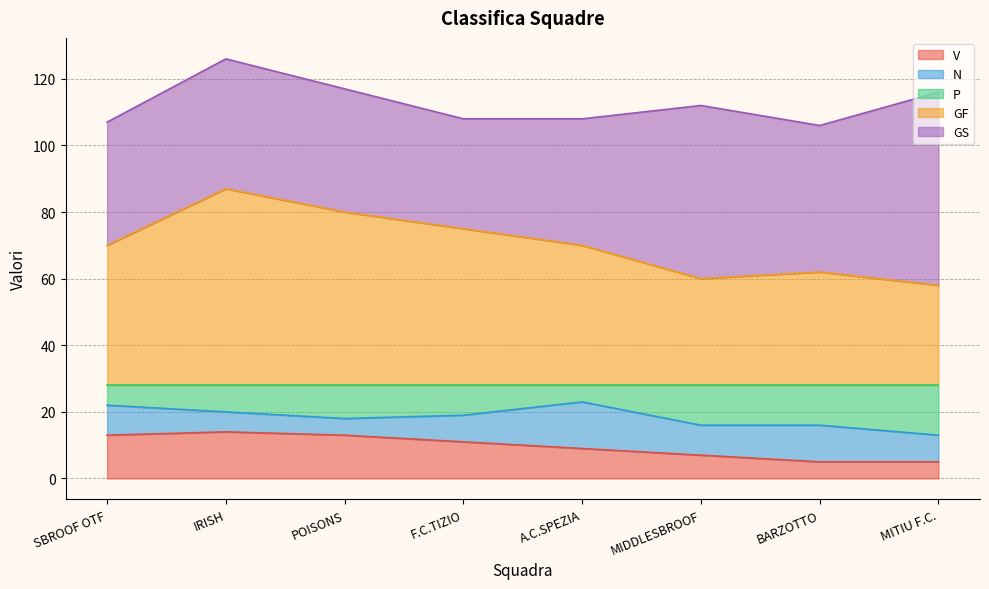

What is the difference between the maximum and minimum values in the GF series?

29